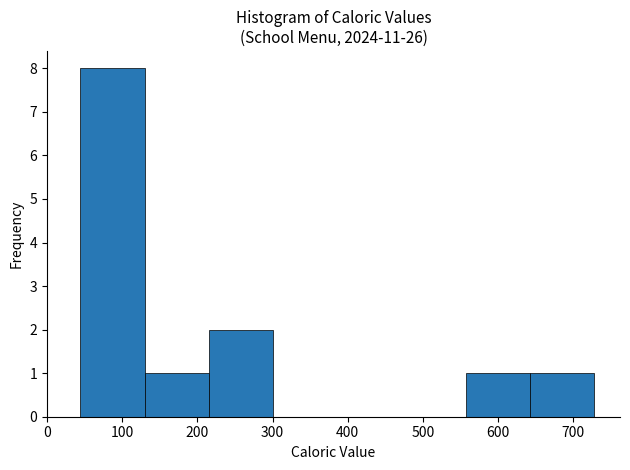

What is the height of the bar covering 130 to 220 on the x-axis? Neither the bar edges nor the heights are printed on the chart, so give them approximately, as read against the axes.

1